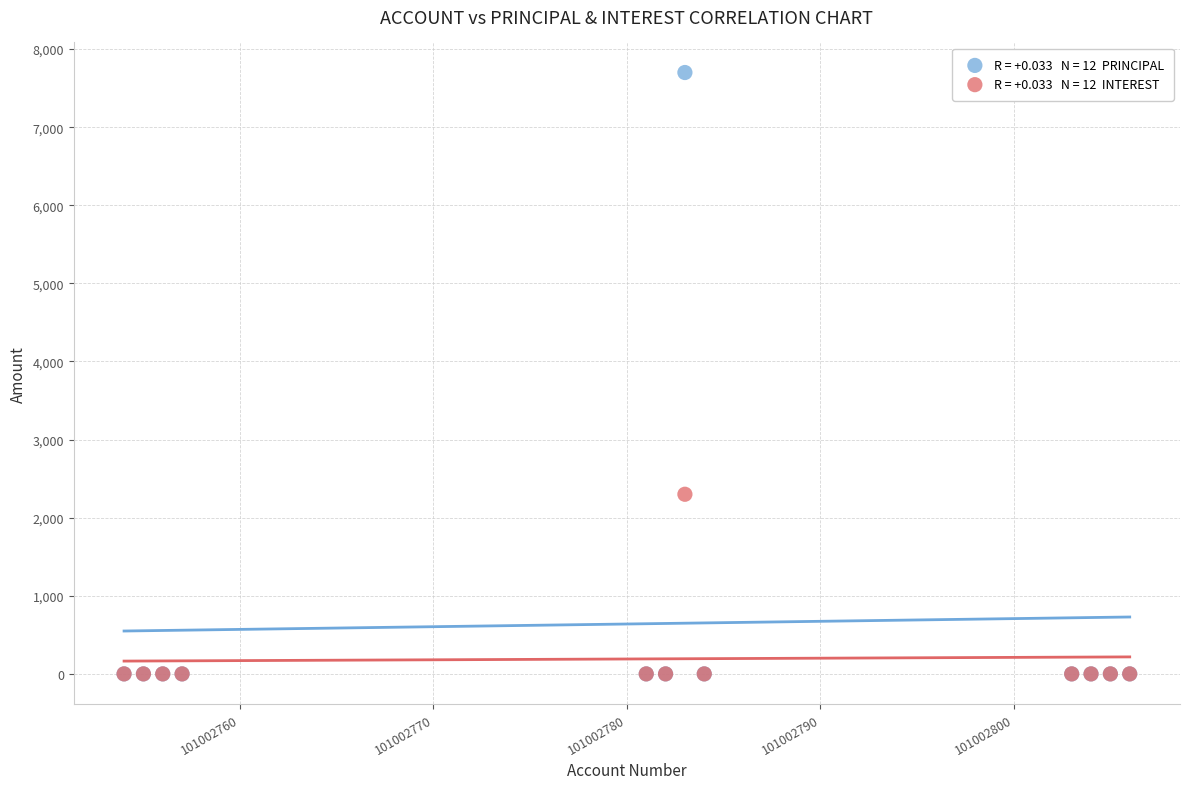

Across all series, what Y value is closest to 3850?

2300